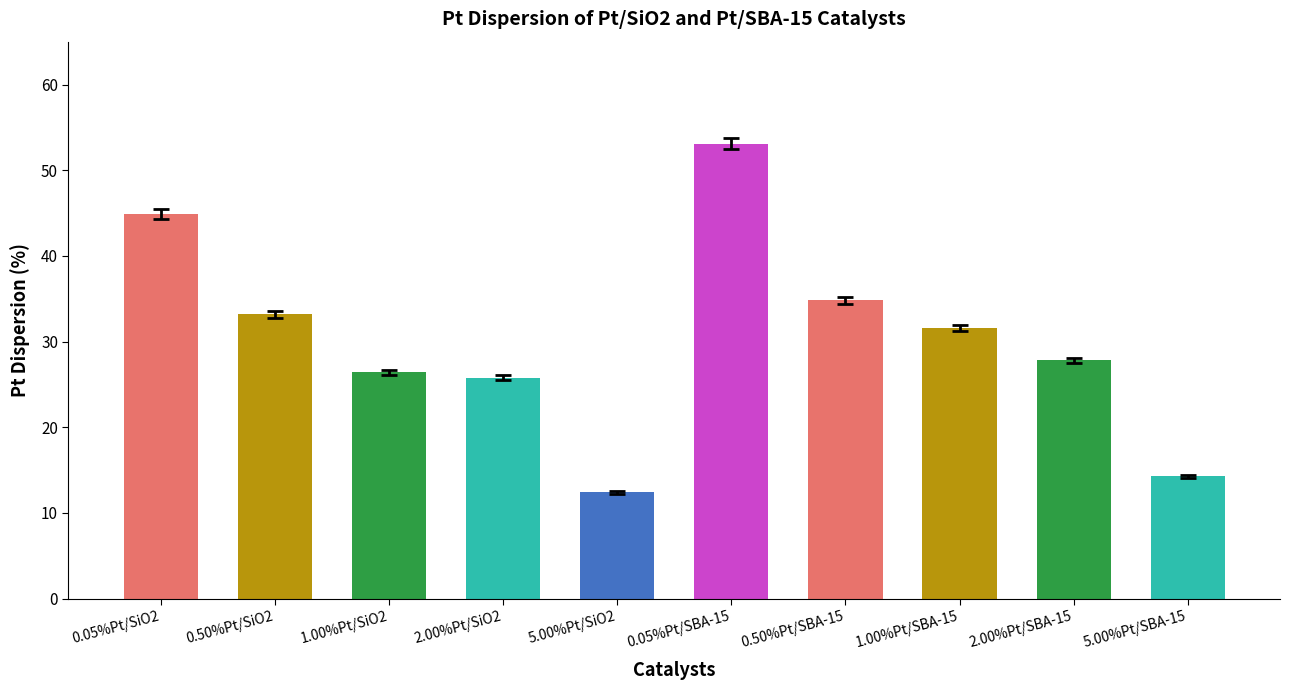

True or false: the data shows 50.7 at 1.00%Pt/SBA-15.

False